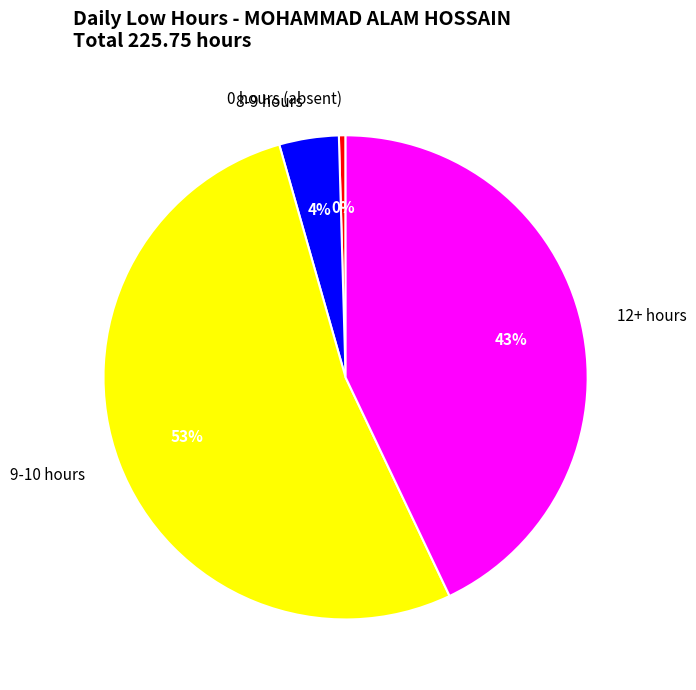

Which category has the smallest portion of the pie?

0 hours (absent)